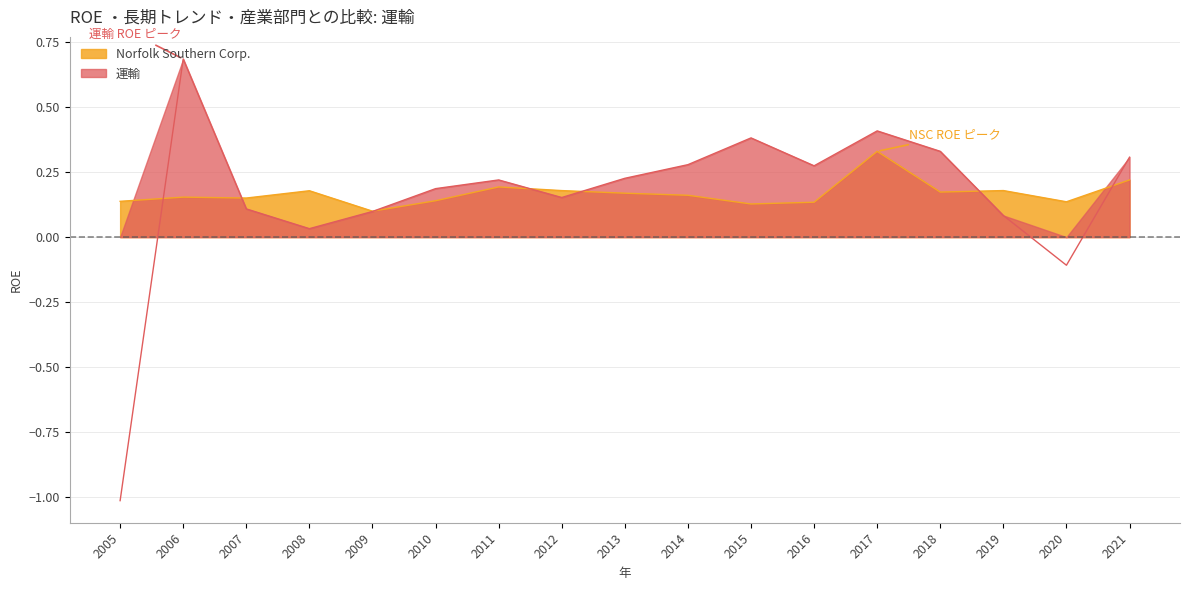

Which label corresponds to the largest value in the chart?

2006